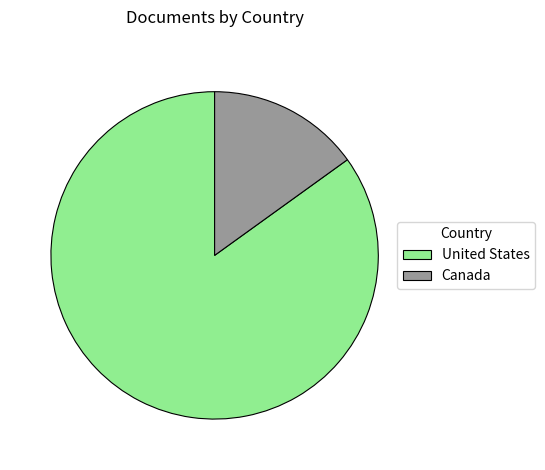

Do Canada and United States together represent more than half of the pie?

Yes